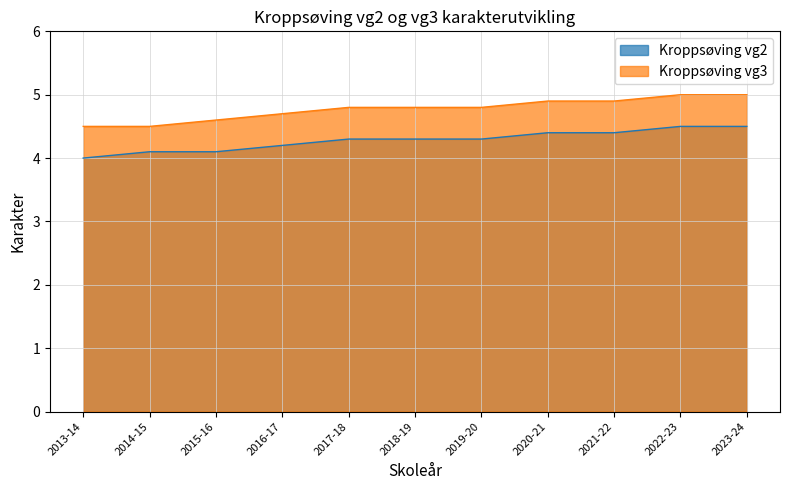

List the series in order of their peak value, lowest first.

Kroppsøving vg2, Kroppsøving vg3